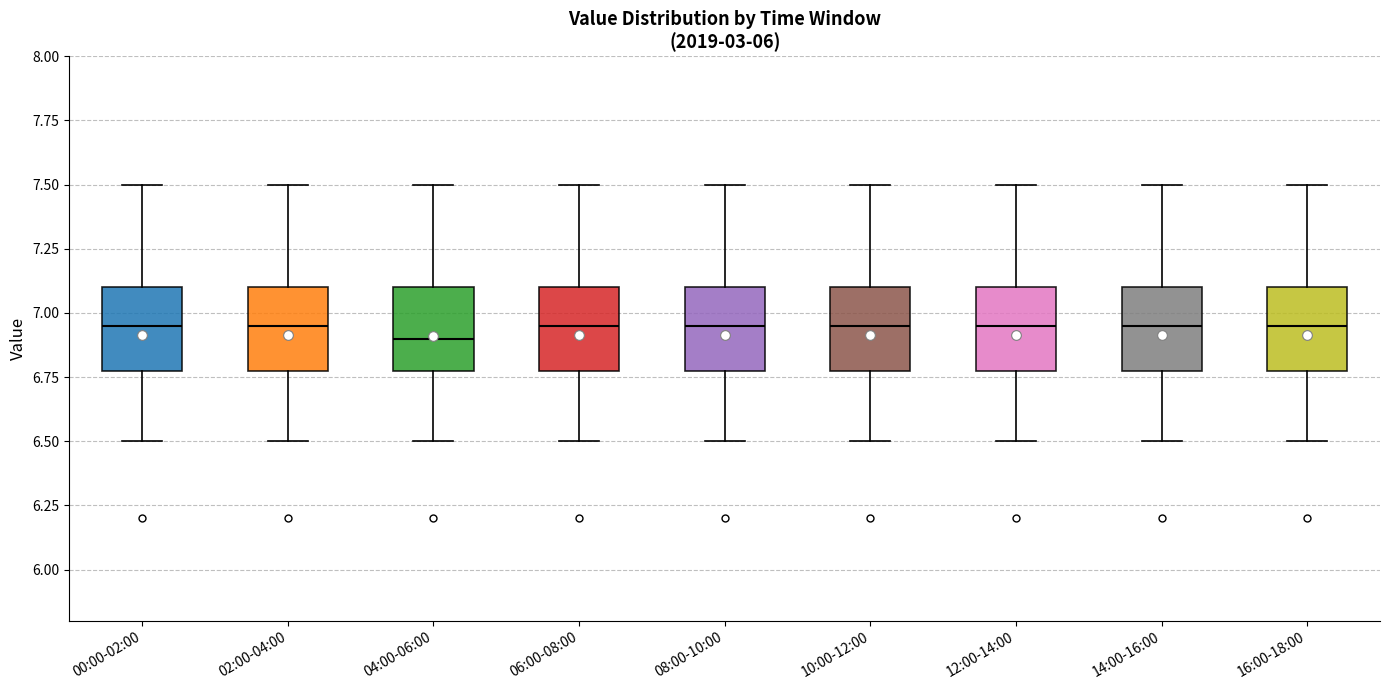

Reading left to right, read every box against the y-axis: the position of its median line, the range the box covers, and the ends of its whiskers. The values are not printed on the chart, so give them approximately, as read against the axis.

00:00-02:00: median 6.95, box 6.80 to 7.10, whiskers 6.50 to 7.50
02:00-04:00: median 6.95, box 6.80 to 7.10, whiskers 6.50 to 7.50
04:00-06:00: median 6.90, box 6.80 to 7.10, whiskers 6.50 to 7.50
06:00-08:00: median 6.95, box 6.80 to 7.10, whiskers 6.50 to 7.50
08:00-10:00: median 6.95, box 6.80 to 7.10, whiskers 6.50 to 7.50
10:00-12:00: median 6.95, box 6.80 to 7.10, whiskers 6.50 to 7.50
12:00-14:00: median 6.95, box 6.80 to 7.10, whiskers 6.50 to 7.50
14:00-16:00: median 6.95, box 6.80 to 7.10, whiskers 6.50 to 7.50
16:00-18:00: median 6.95, box 6.80 to 7.10, whiskers 6.50 to 7.50